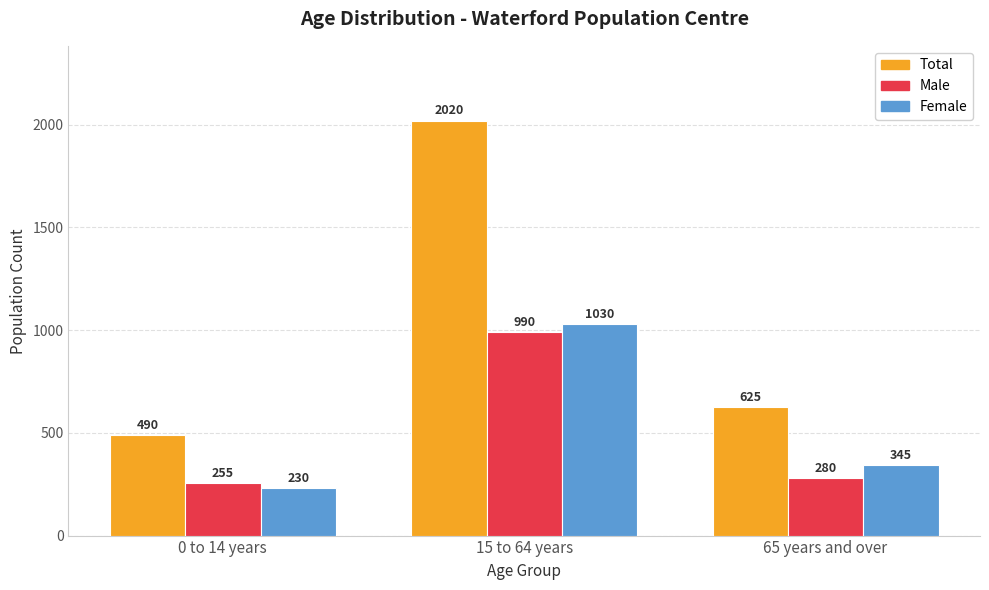

What is the total value across all series at 15 to 64 years?

4040